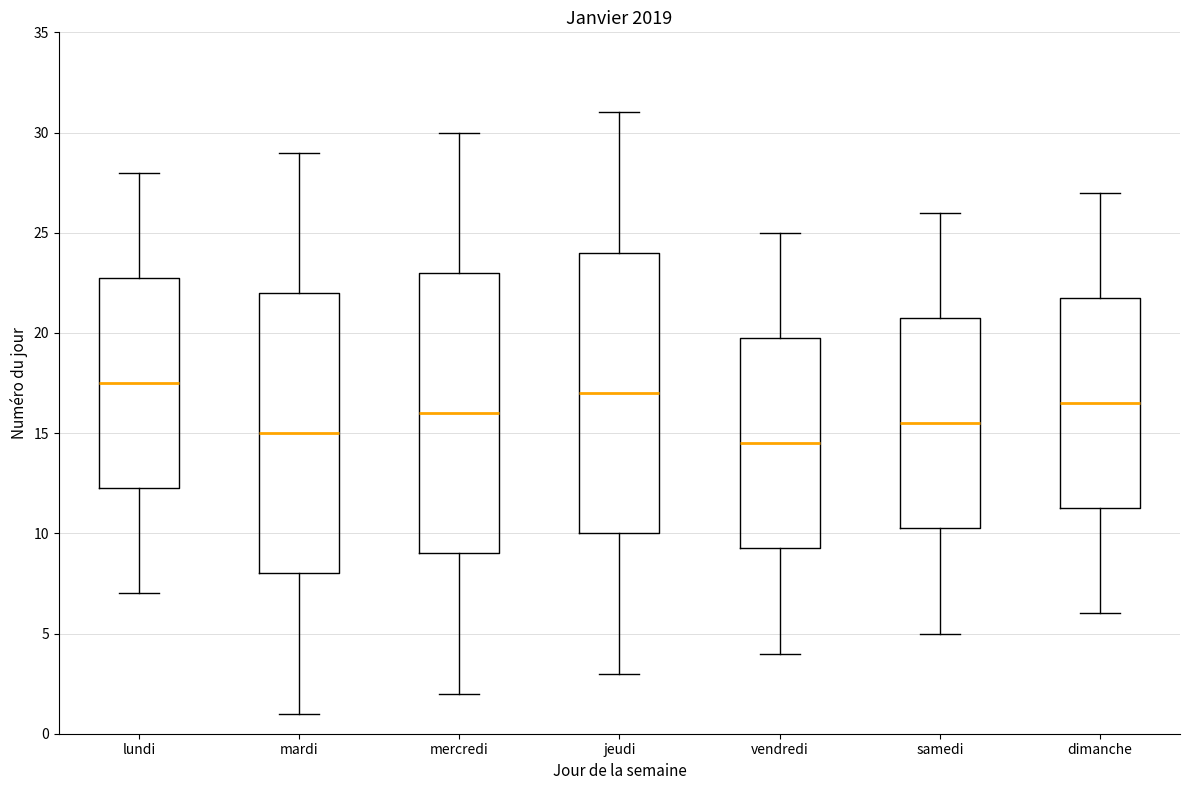

Which box's median line is the highest?

lundi